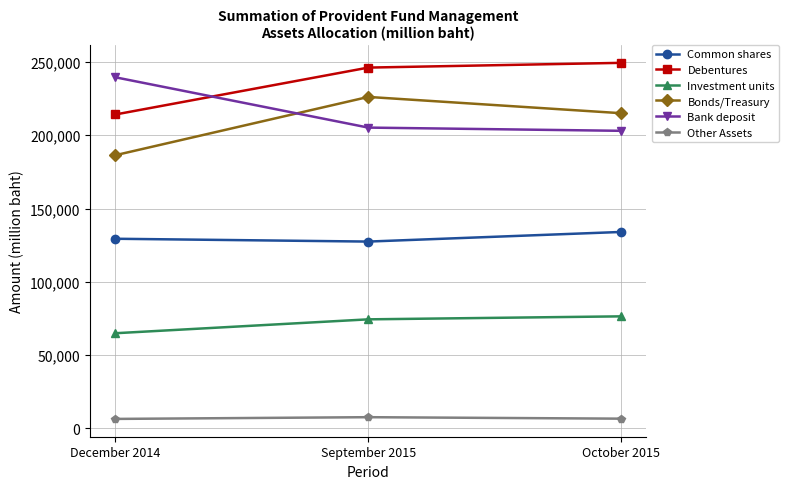

Is it true that Debentures equals 214194.4 at December 2014?

True